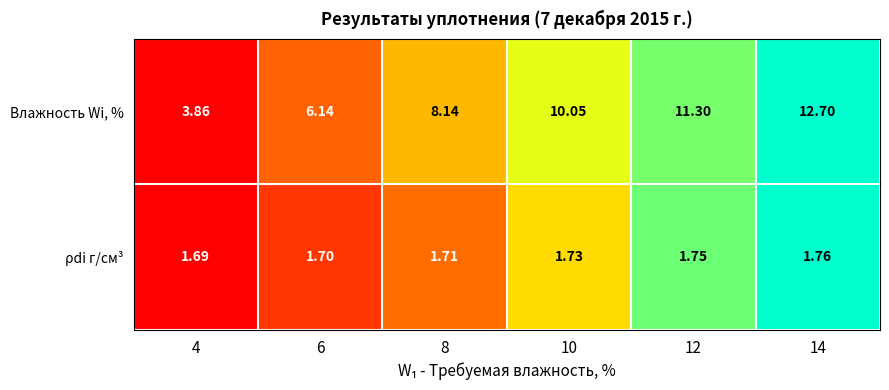

Which series has the largest total across all categories?

Влажность Wi, %